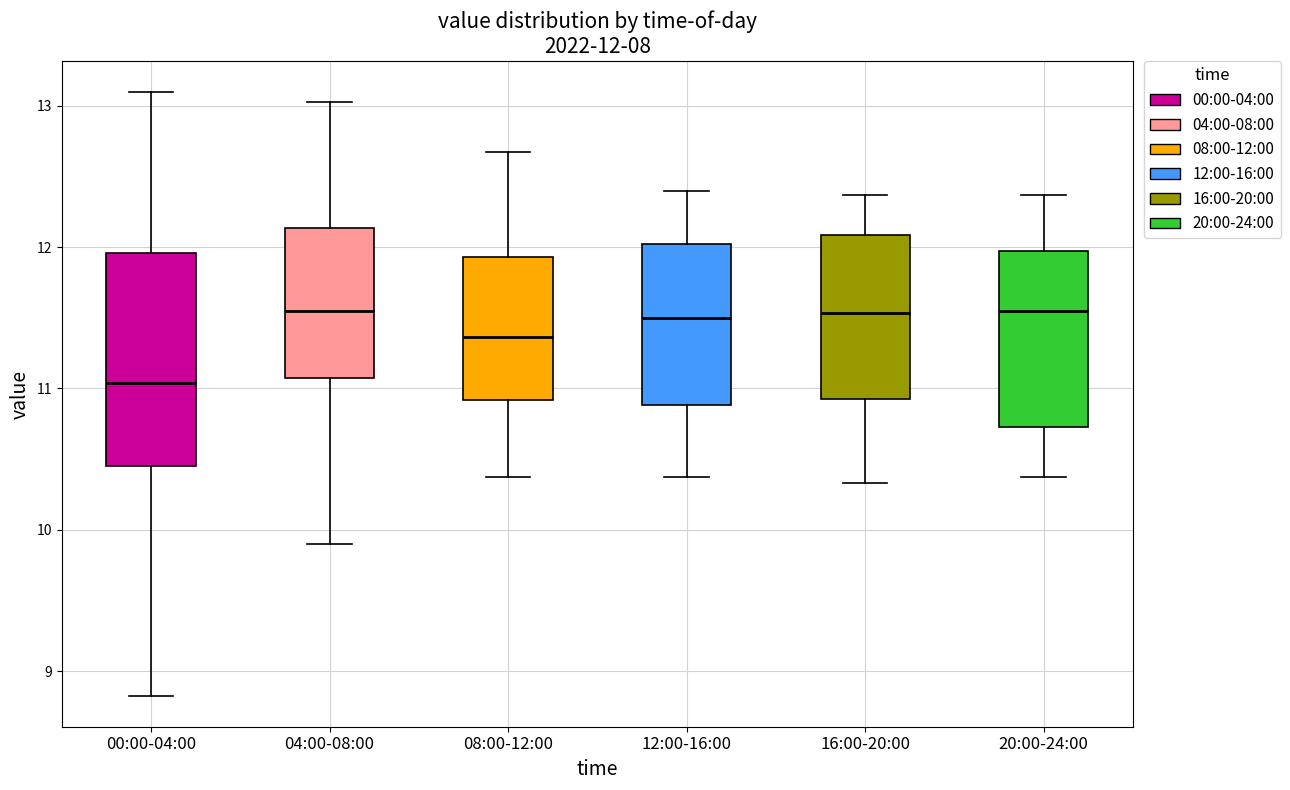

Comparing the boxes themselves (not the whiskers), which one is the tallest?

00:00-04:00